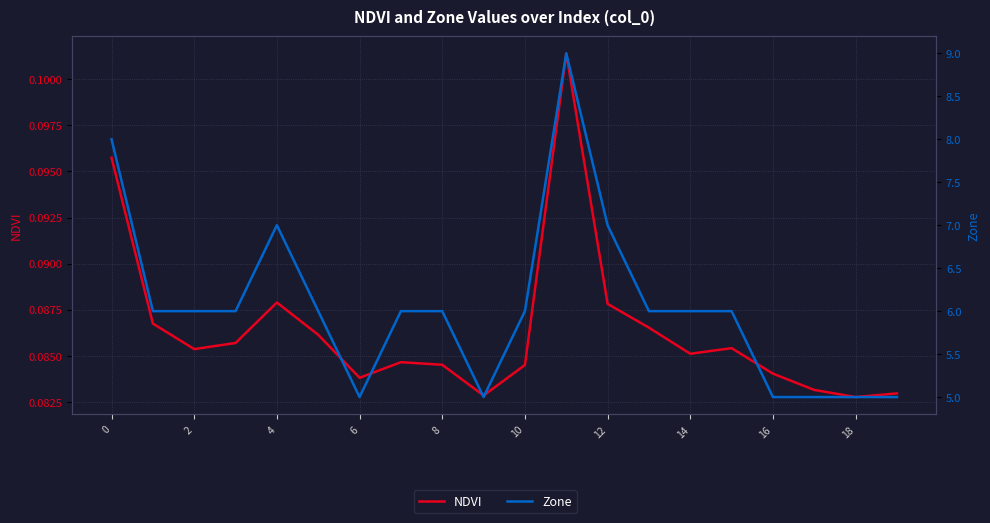

What is the sum of all NDVI values?

1.7